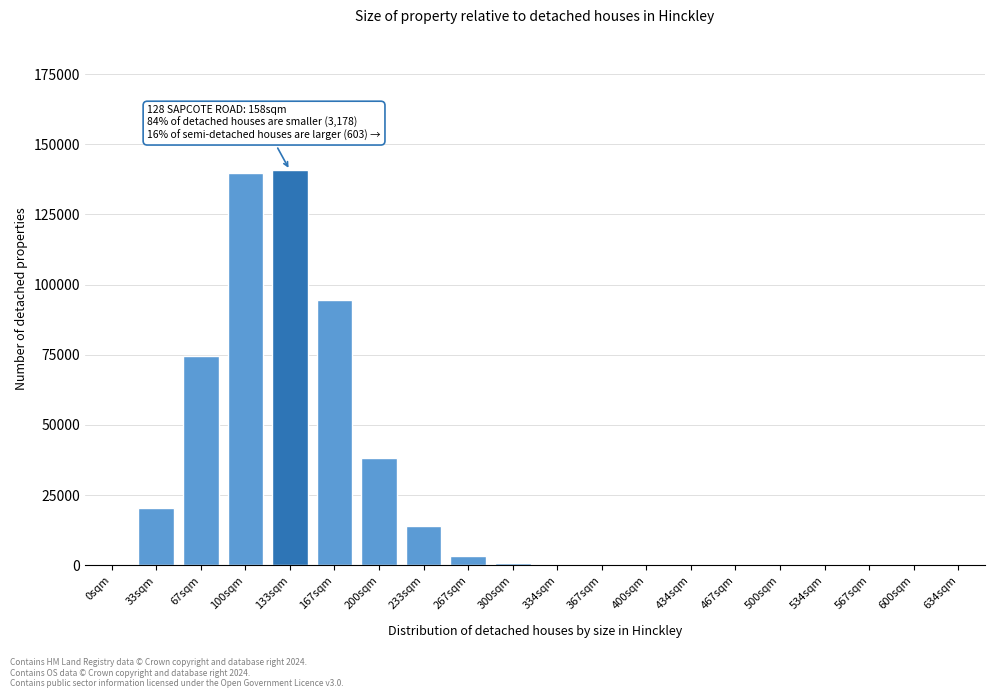

At which label is the value closest to 70355?

67sqm